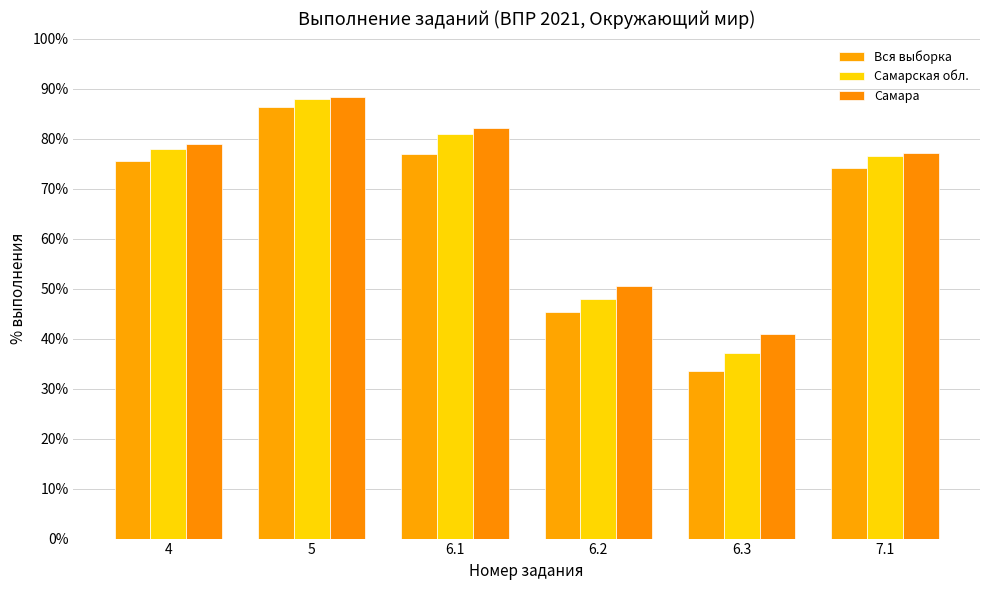

Does the chart contain any negative values?

No